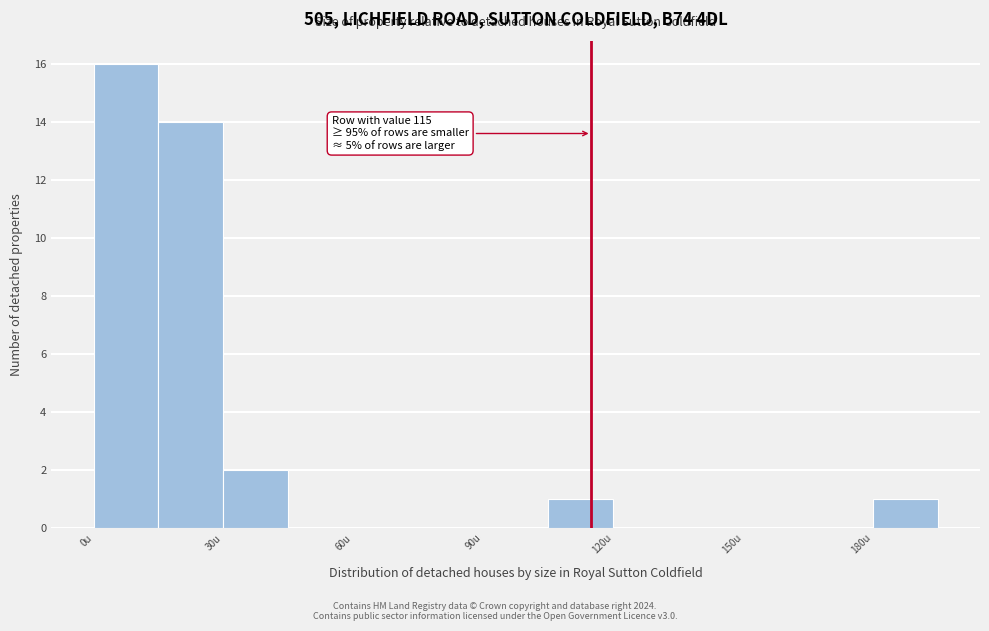

Around what value on the x-axis is the tallest bar? Give the approximate position of its centre, as read against the axis.

10